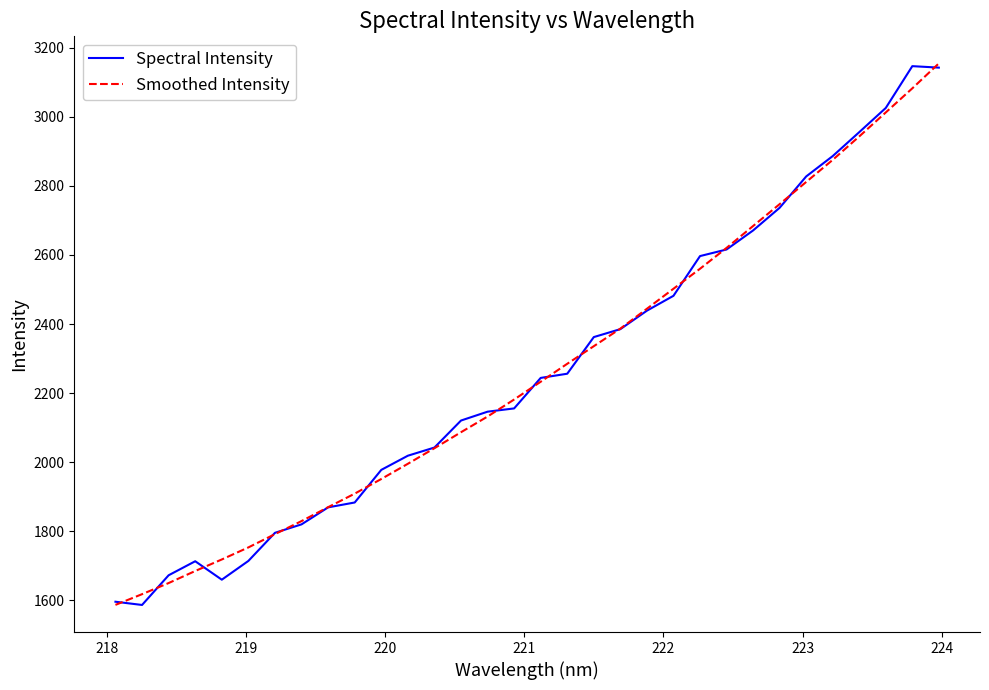

What is the average value of the Spectral Intensity series?

2267.1